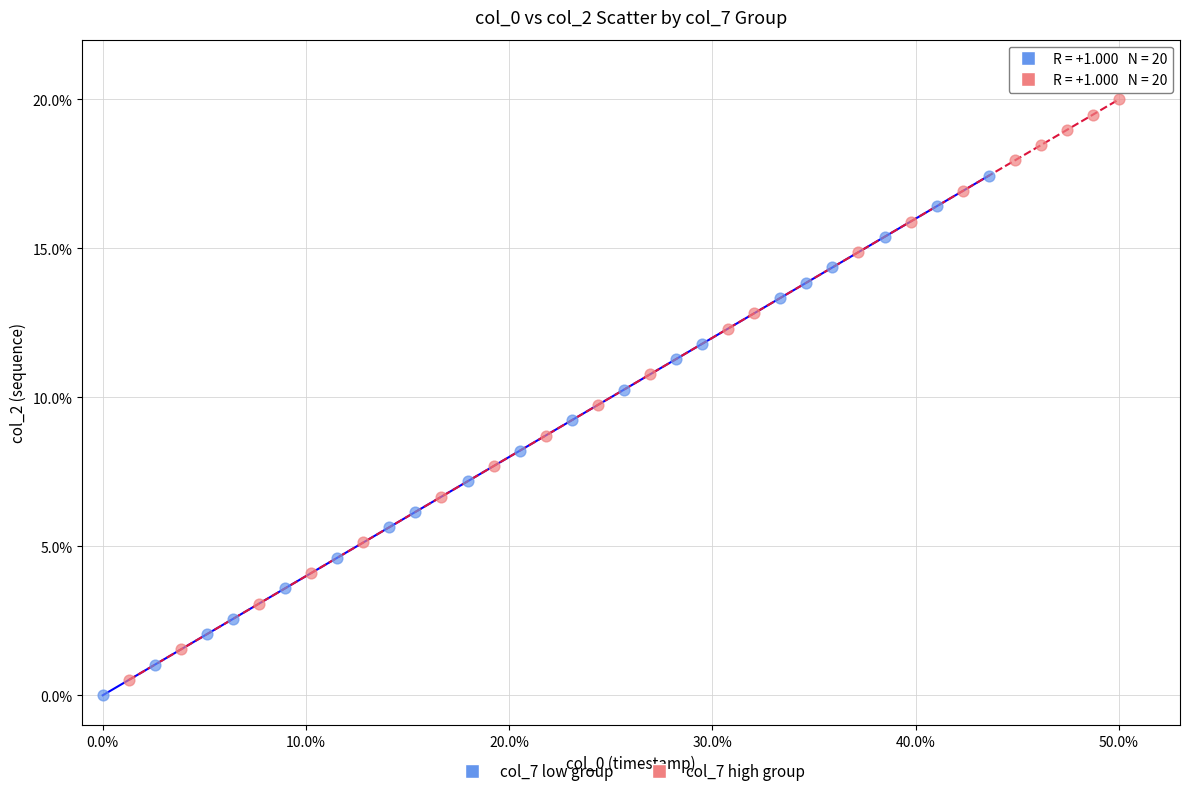

Which series has the widest spread of Y values?

col_7 high group